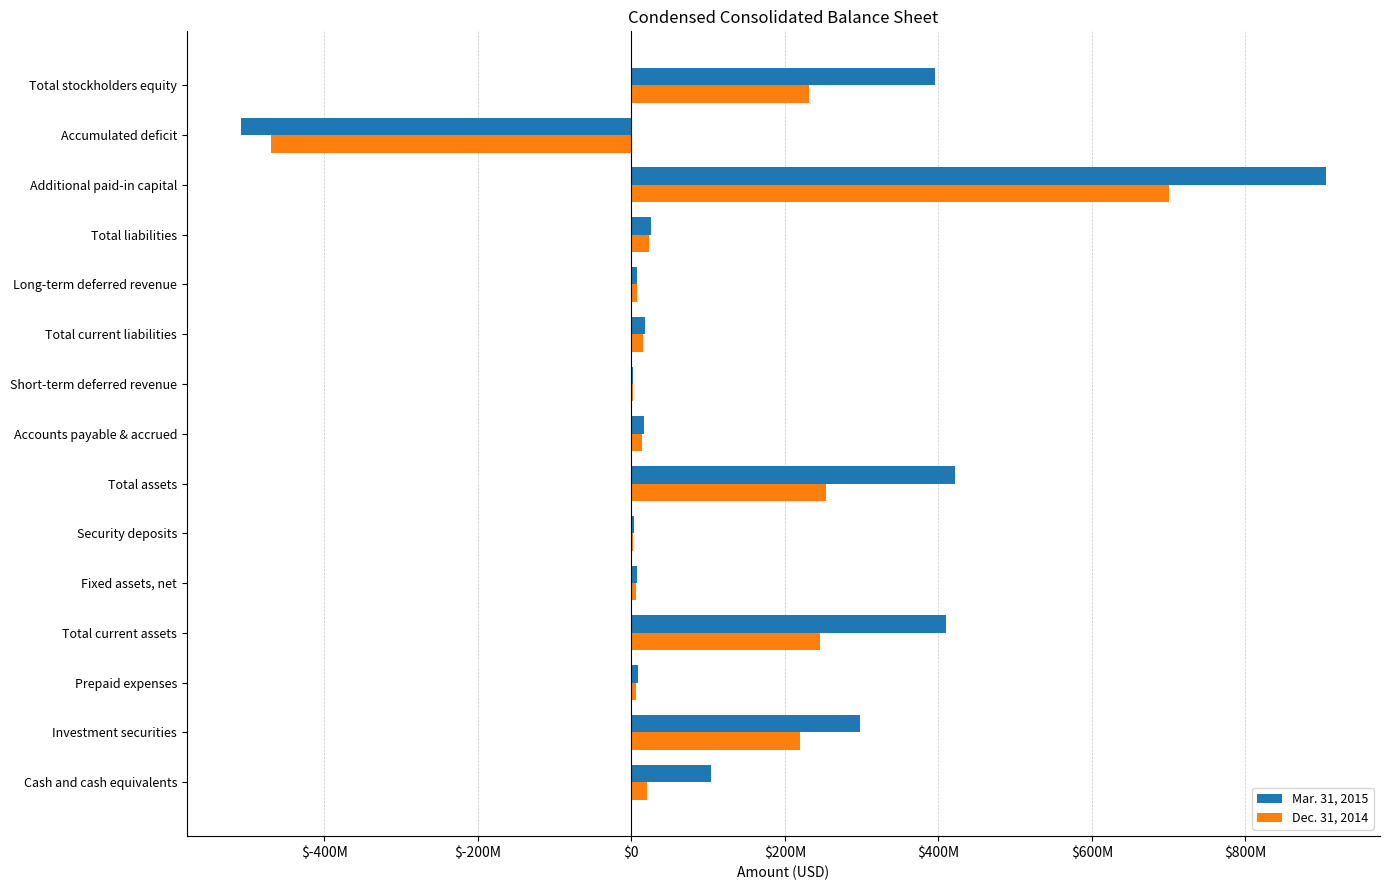

What is the average value of the Mar. 31, 2015 series?

141021080